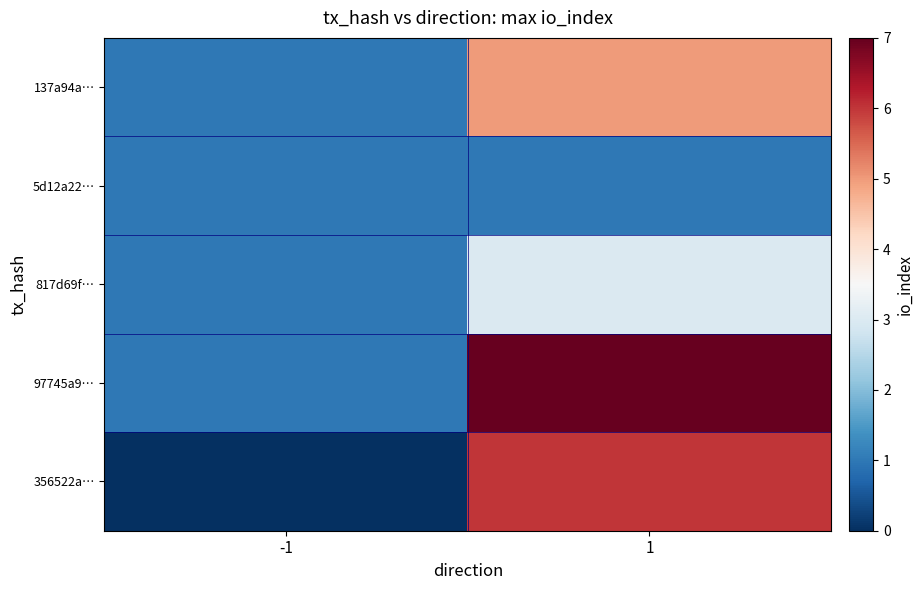

Which series has the largest range (max minus min)?

97745a9…